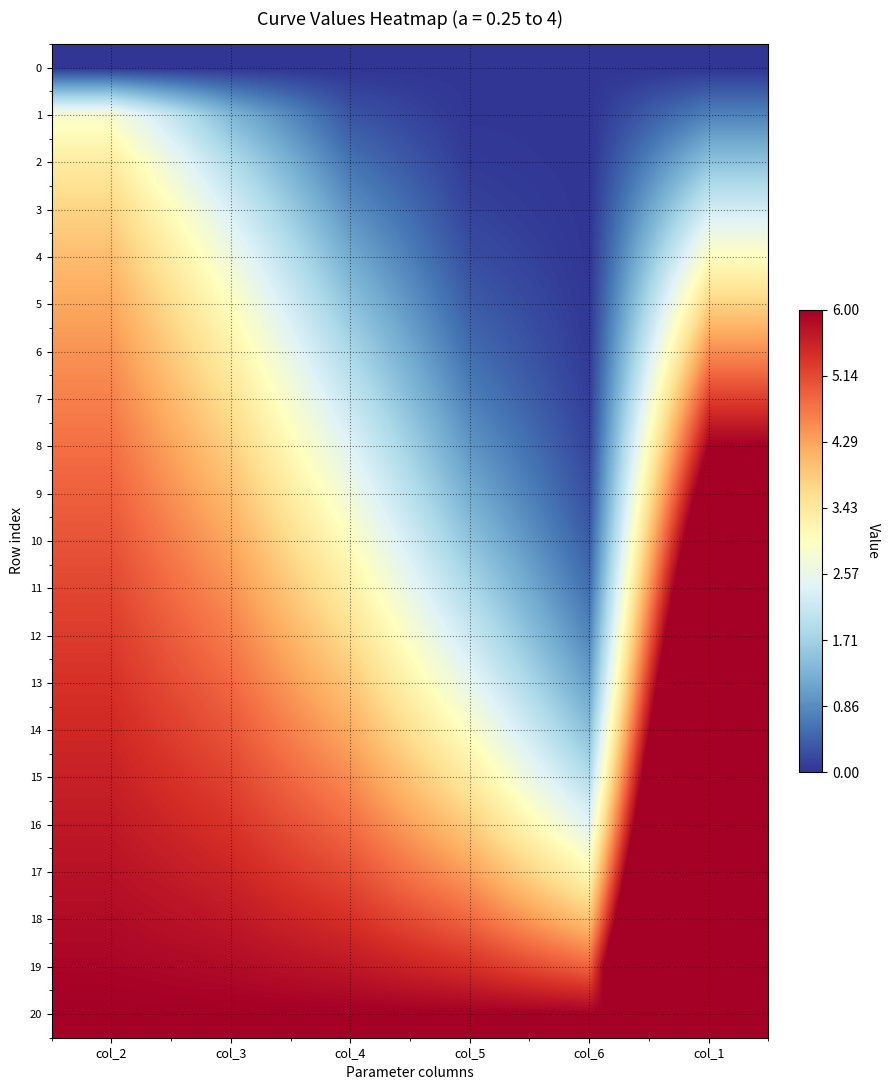

At how many categories does at least one series exceed 13?

1